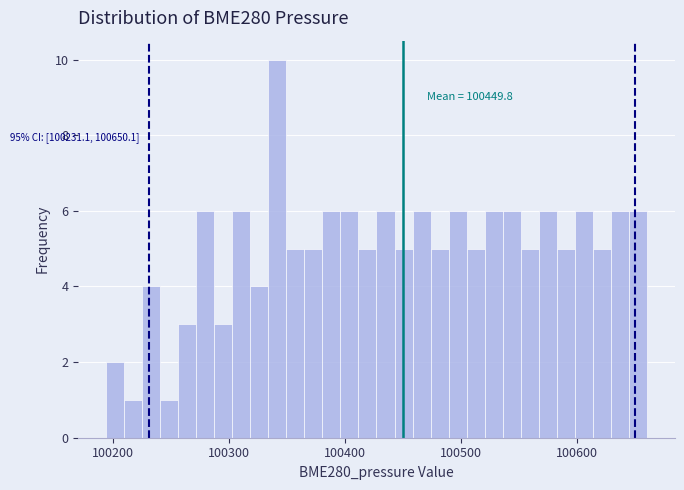

Read against the x-axis, roughly where is the centre of the tallest bar?

100340